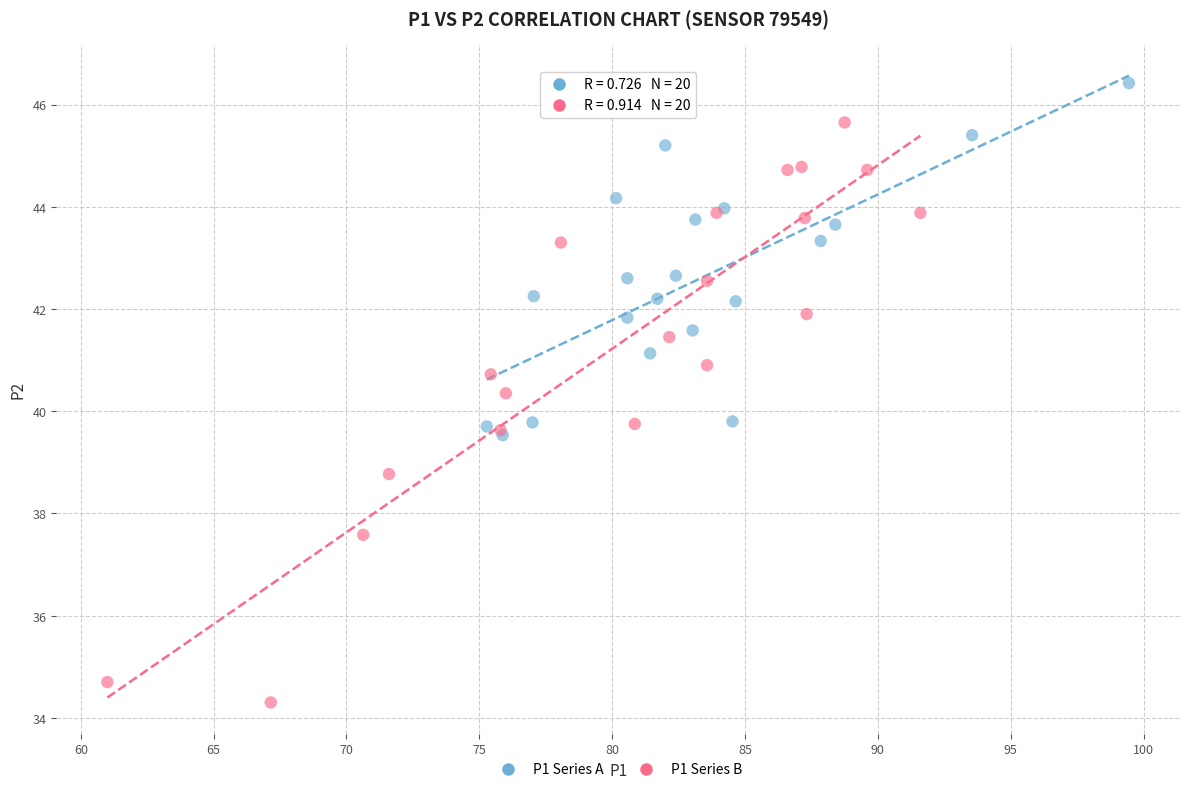

Which series reaches the minimum Y coordinate?

P1 Series B